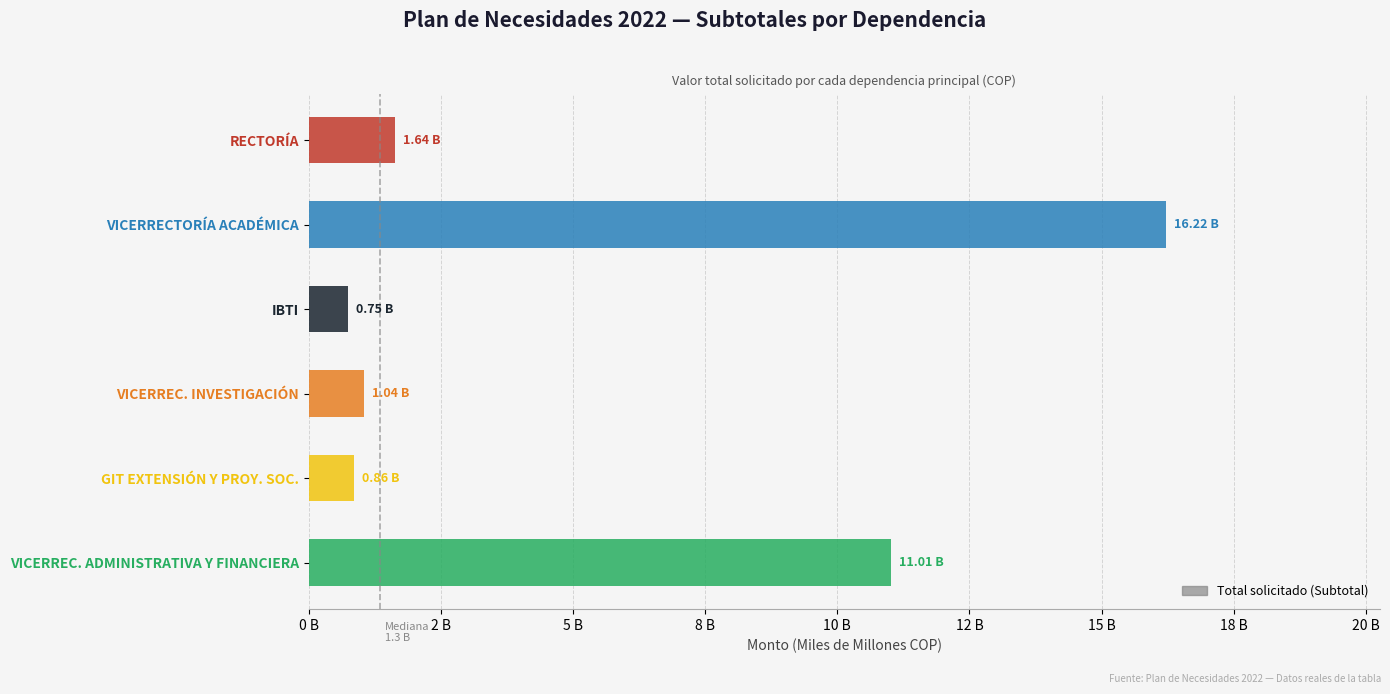

What is the smallest value displayed?

0.7